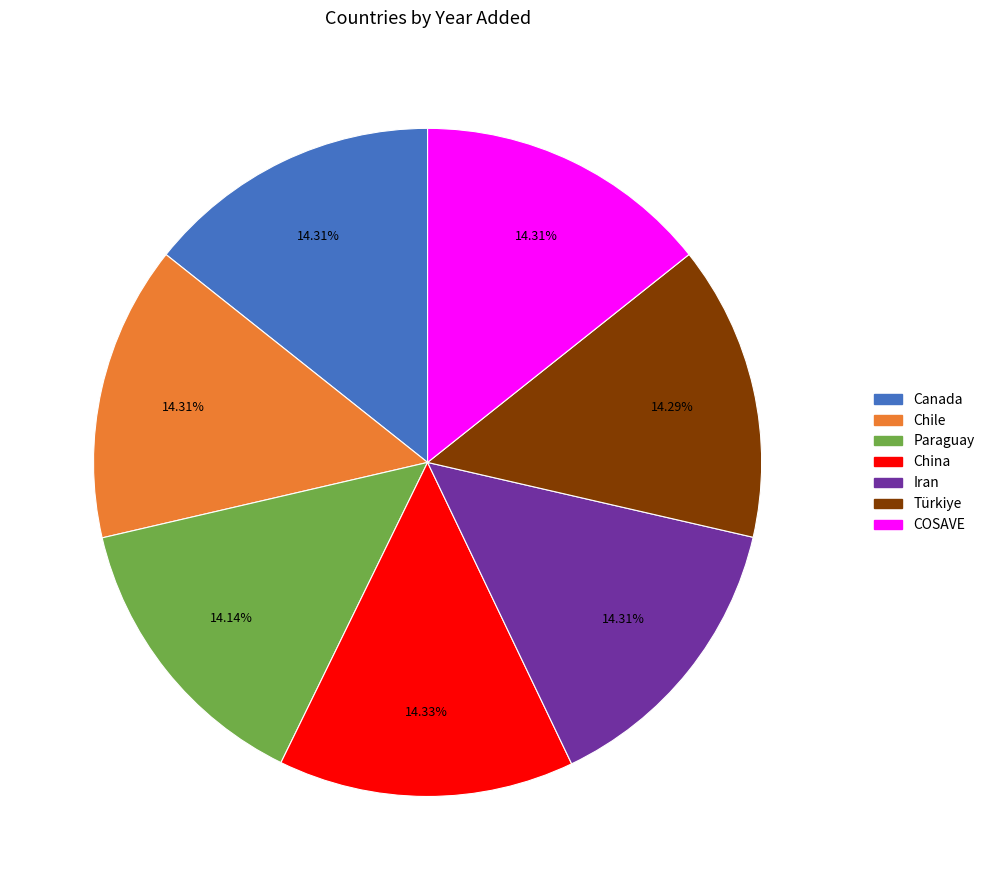

Does China represent more than half of the total?

No